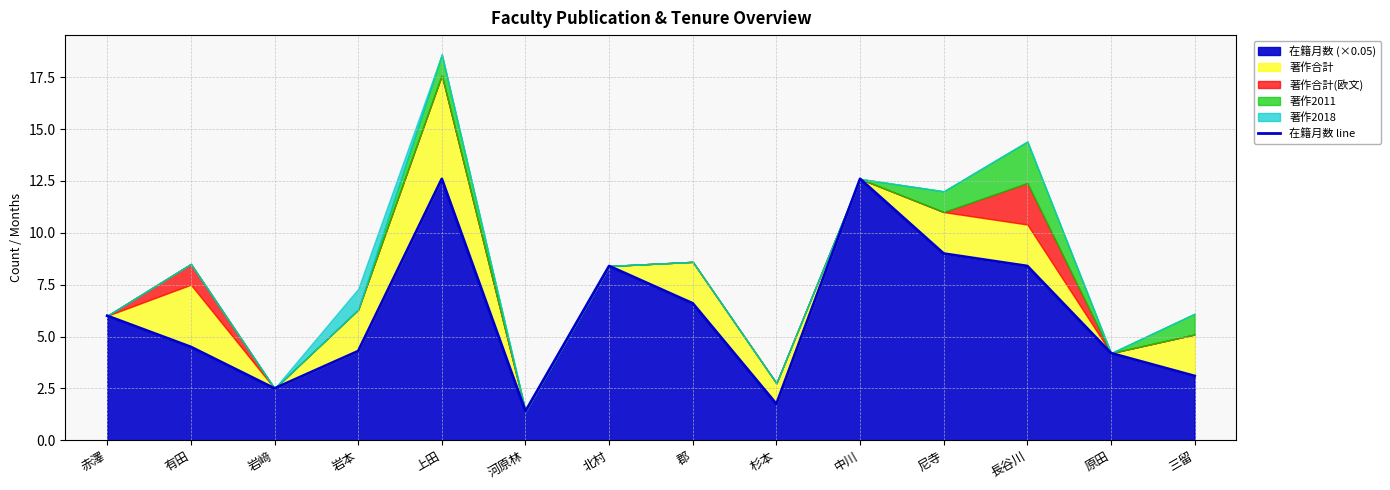

Is it true that the value at 岩﨑 is 2.5?

True